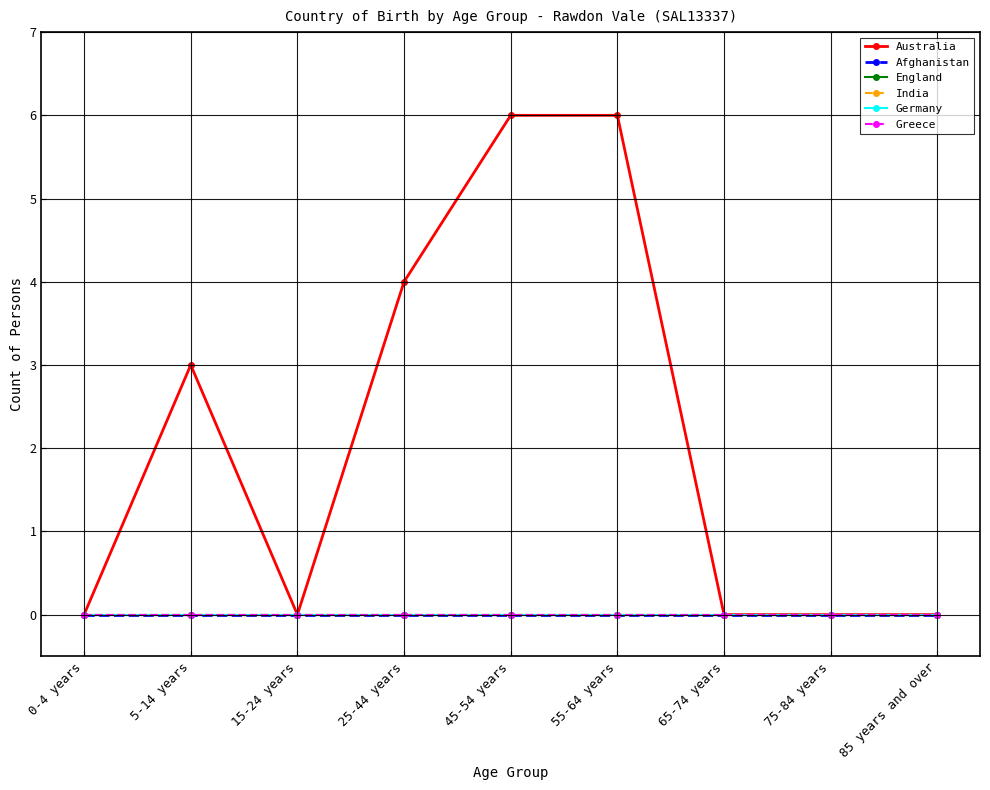

Which series has the largest range (max minus min)?

Australia